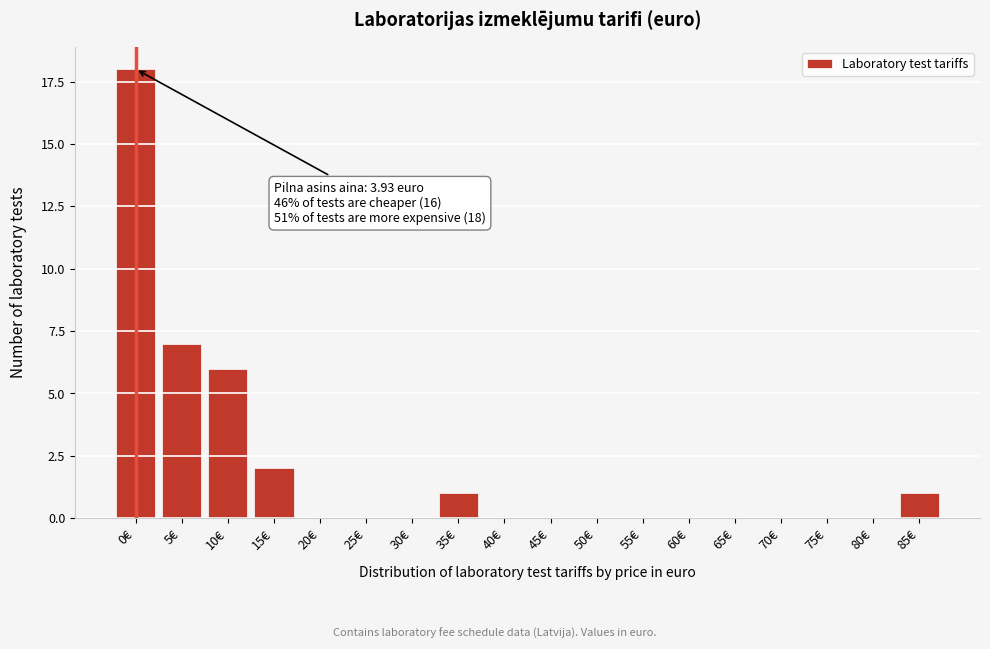

Reading left to right, extract all data points from this chart.

0€=18	5€=7	10€=6	15€=2	20€=0	25€=0	30€=0	35€=1	40€=0	45€=0	50€=0	55€=0	60€=0	65€=0	70€=0	75€=0	80€=0	85€=1